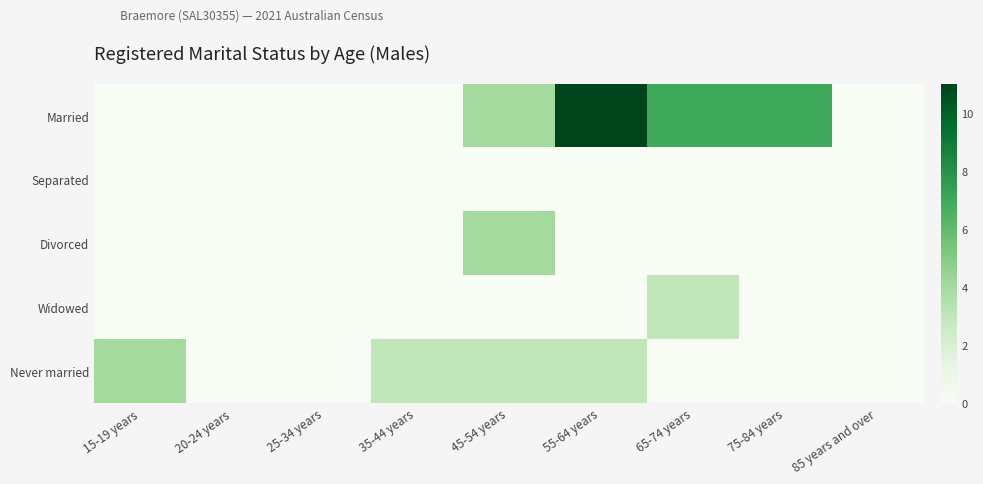

Between 45-54 years and 85 years and over, which series saw the biggest shift?

Married